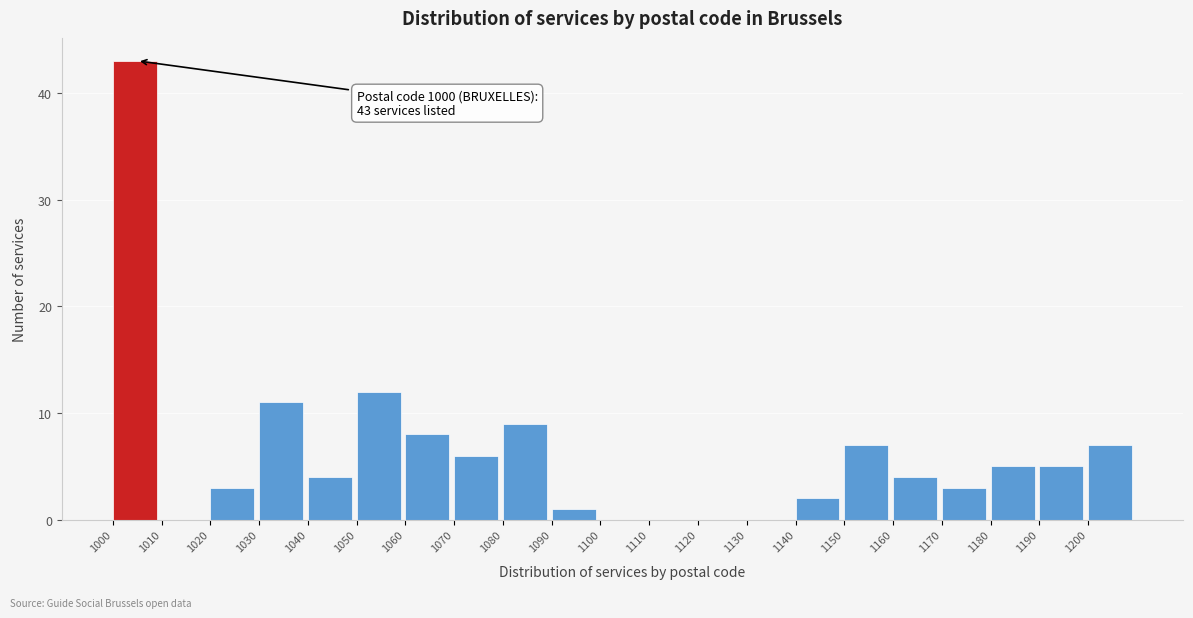

Over which range of the x-axis is the bar tallest?

1000 to 1010